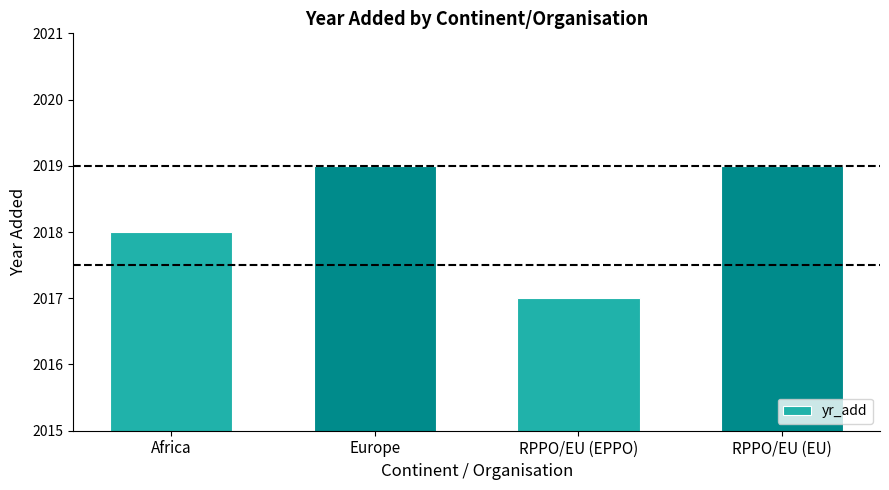

Which has a higher value, RPPO/EU (EU) or Africa?

RPPO/EU (EU)